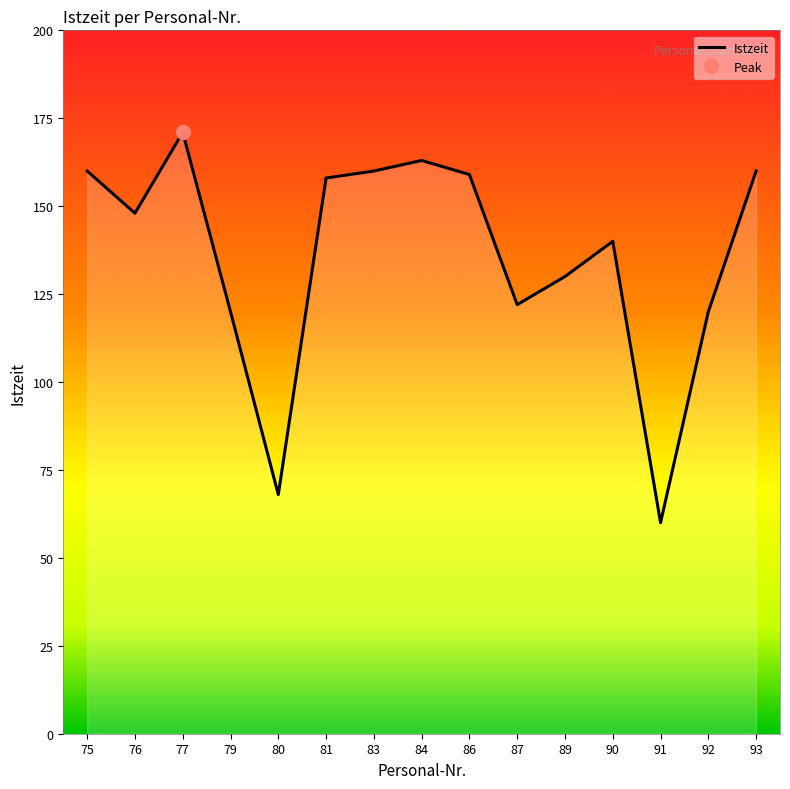

What is the maximum value shown in the chart?

171